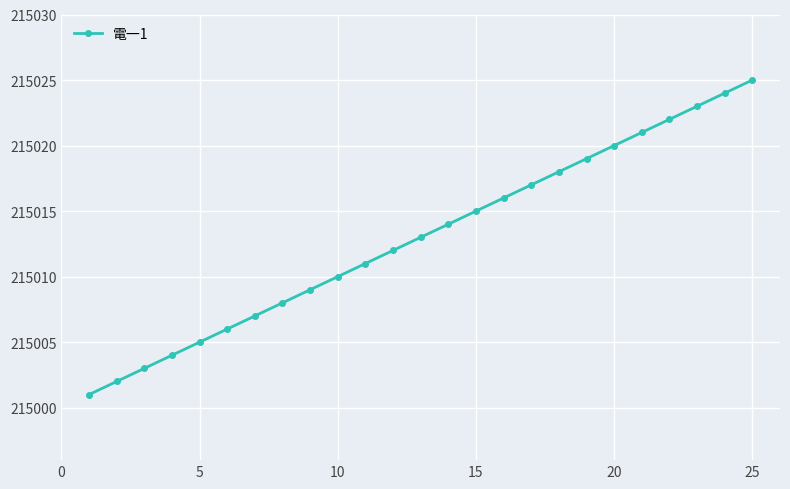

What is the maximum value shown in the chart?

215025